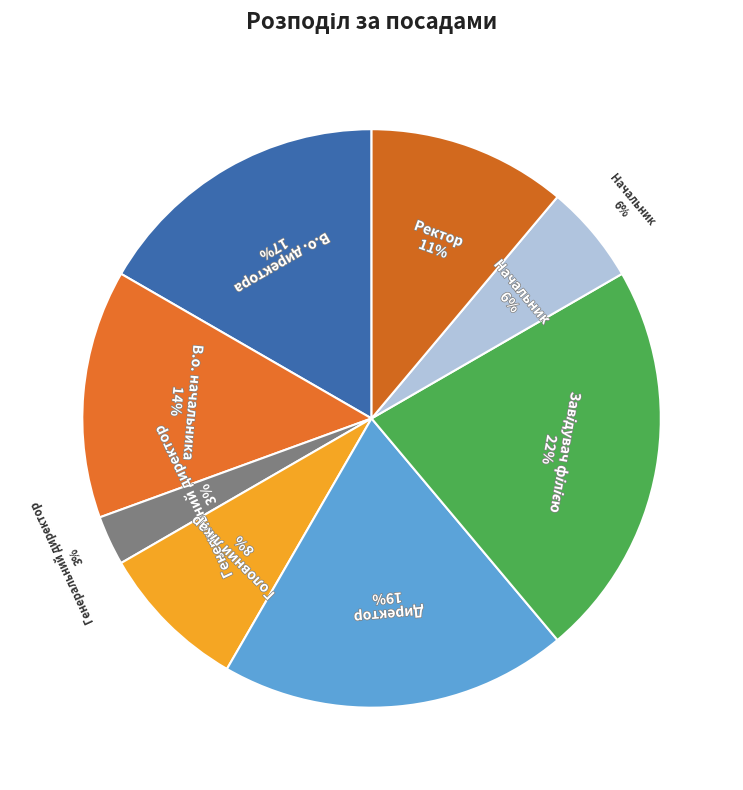

To the nearest percent, what percentage of the pie is Директор?

19%